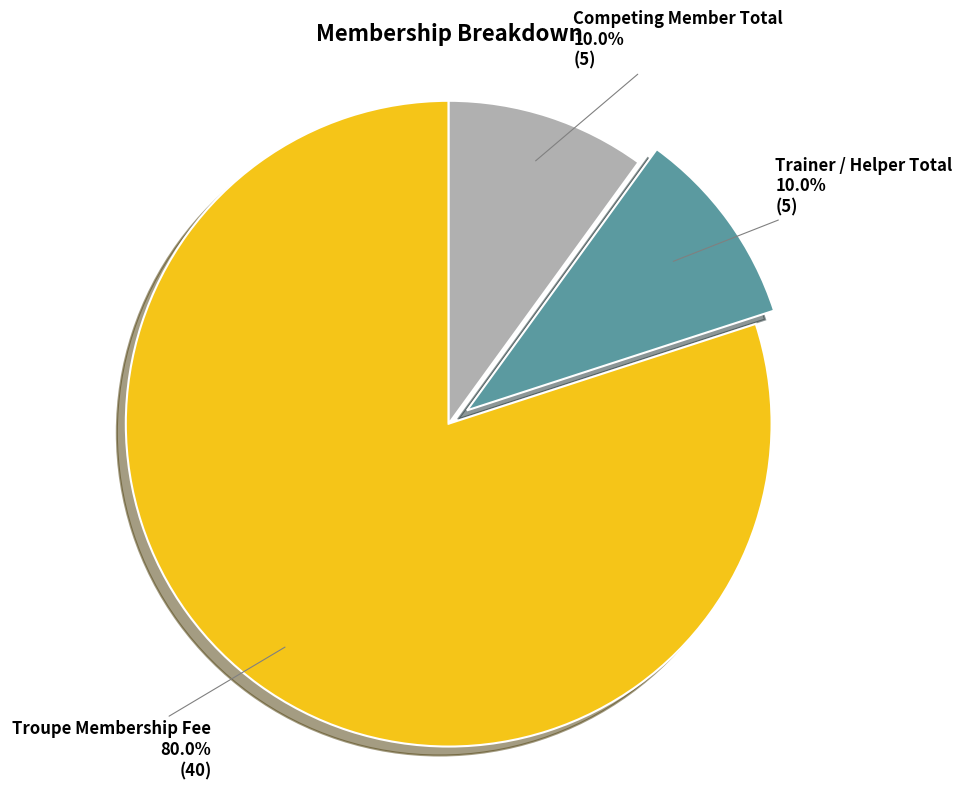

Does any single category account for the majority?

Yes